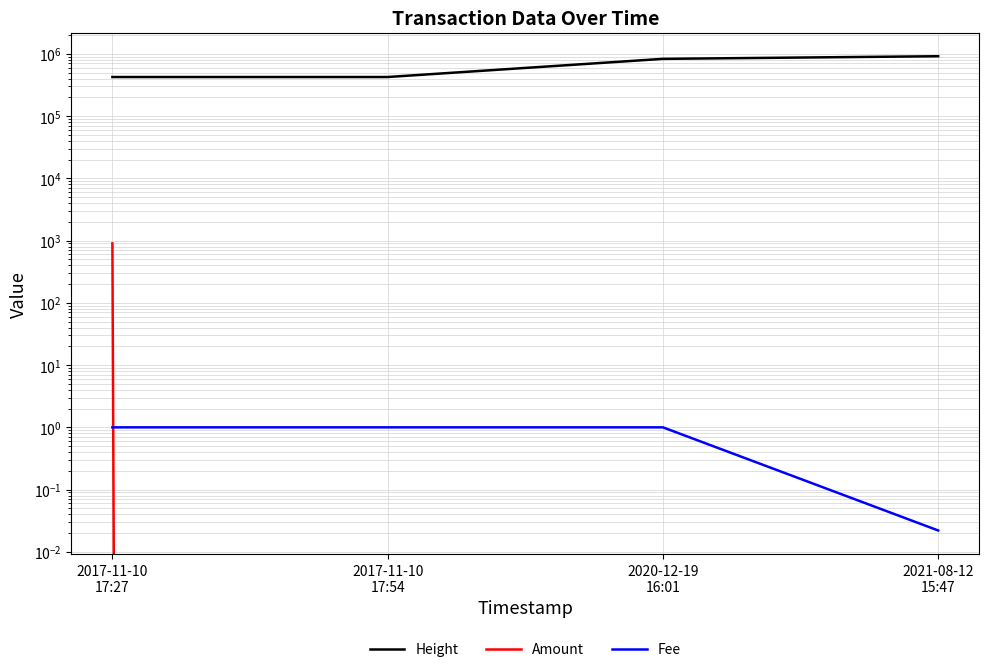

True or false: Amount and Height cross at least once.

False